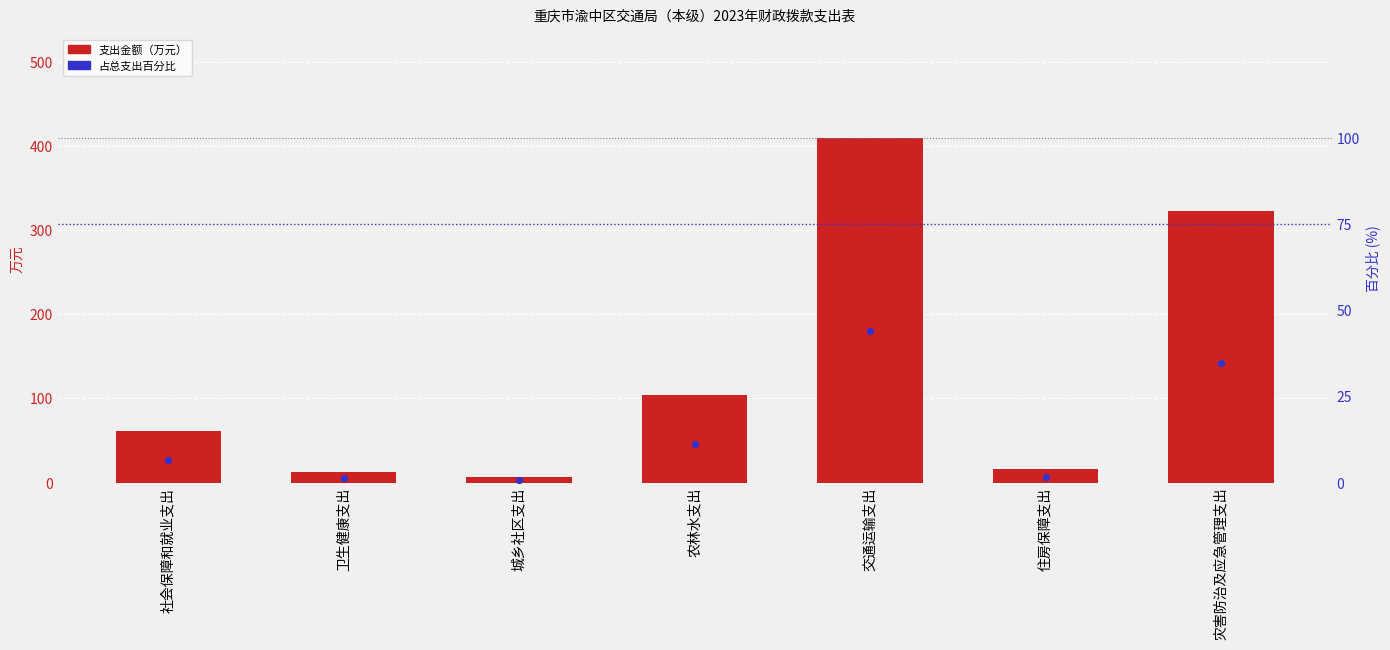

At how many categories does at least one series exceed 102?

3